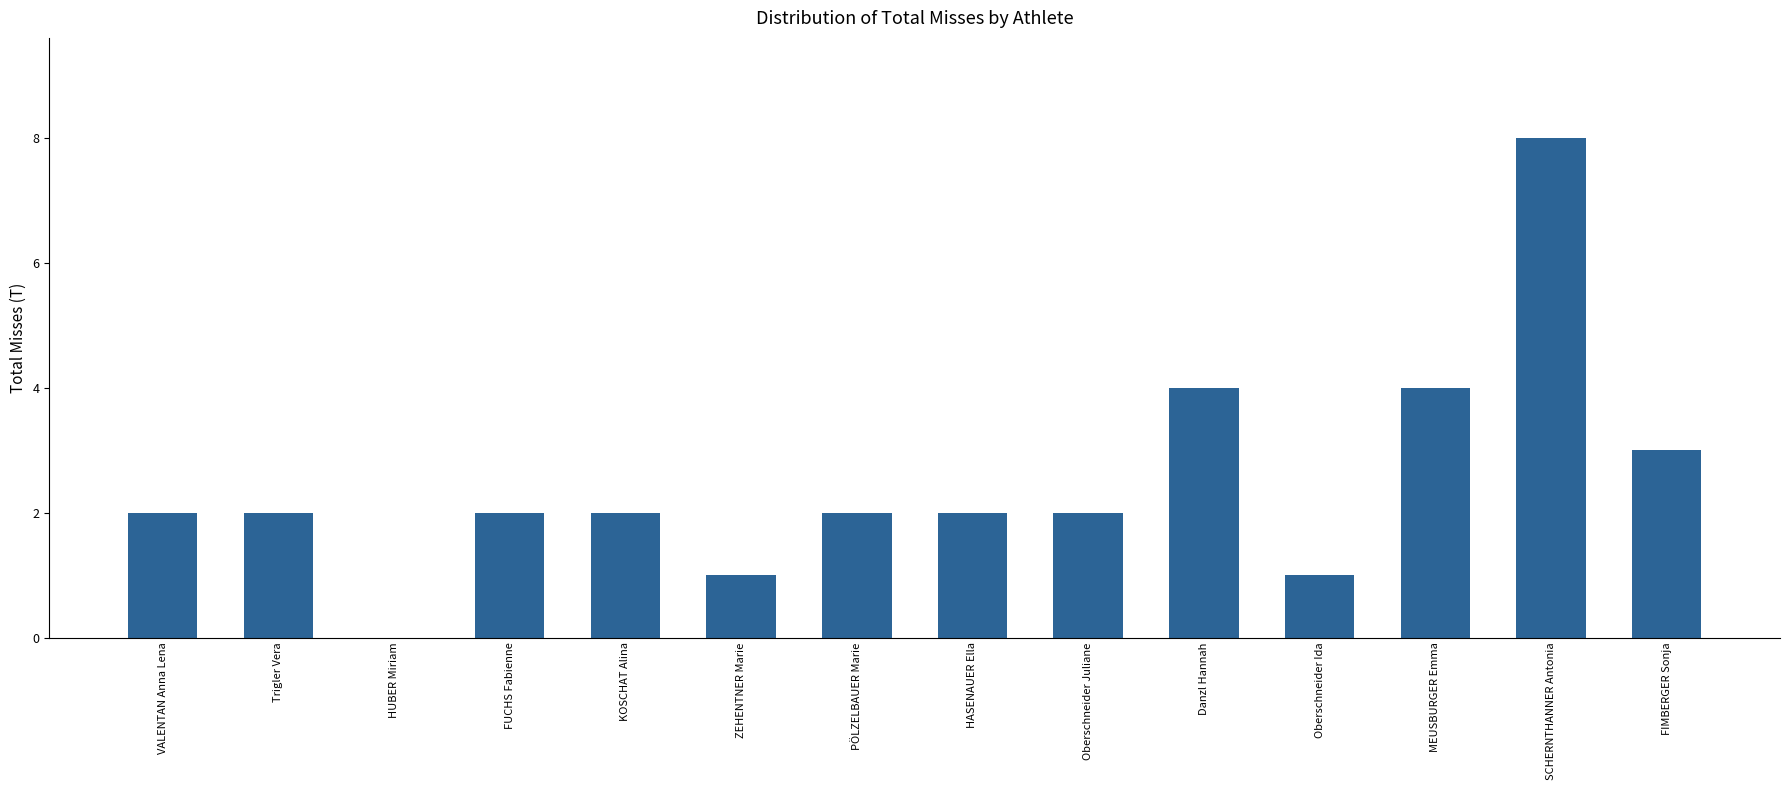

What is the approximate value at MEUSBURGER Emma?

4